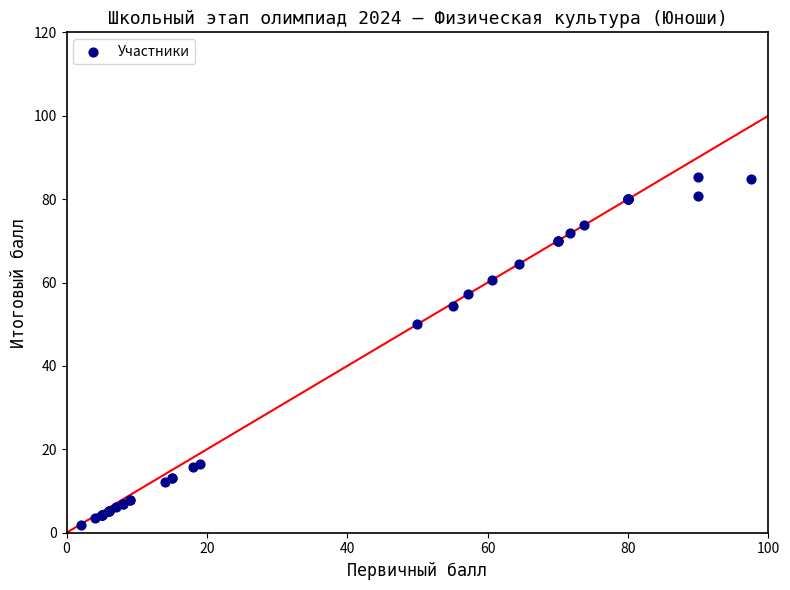

What Y value in the scatter plot is closest to 43?

50.0